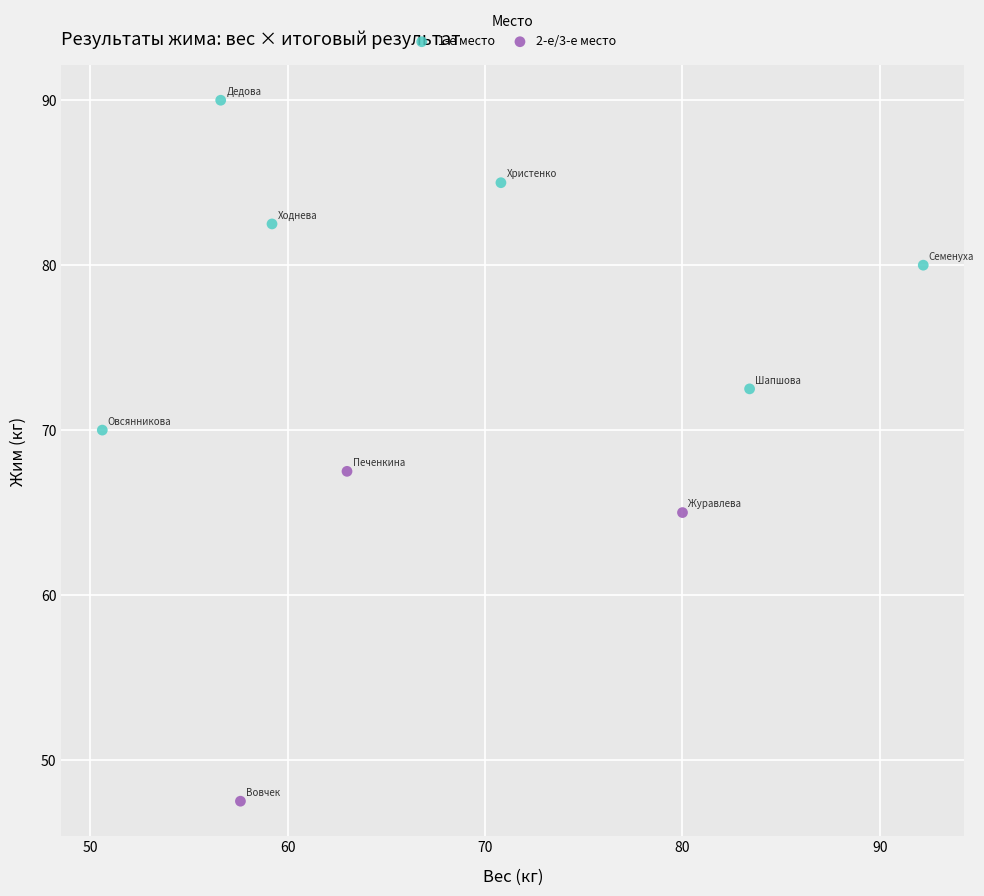

What are all the series names shown in the legend?

1-е место, 2-е/3-е место